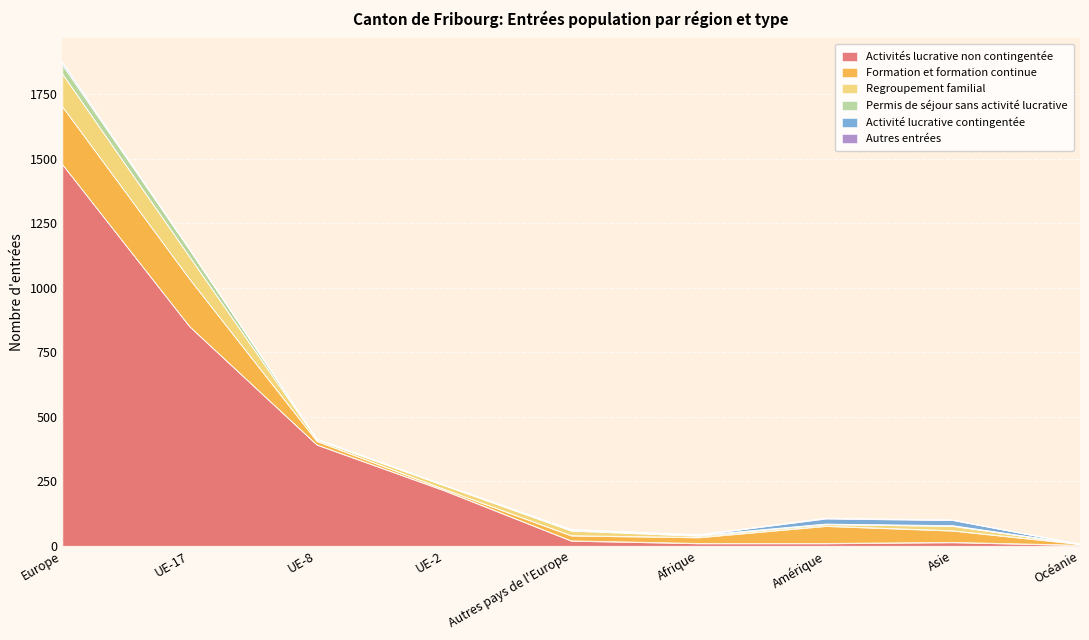

At which category does the chart reach its peak across all series?

Europe